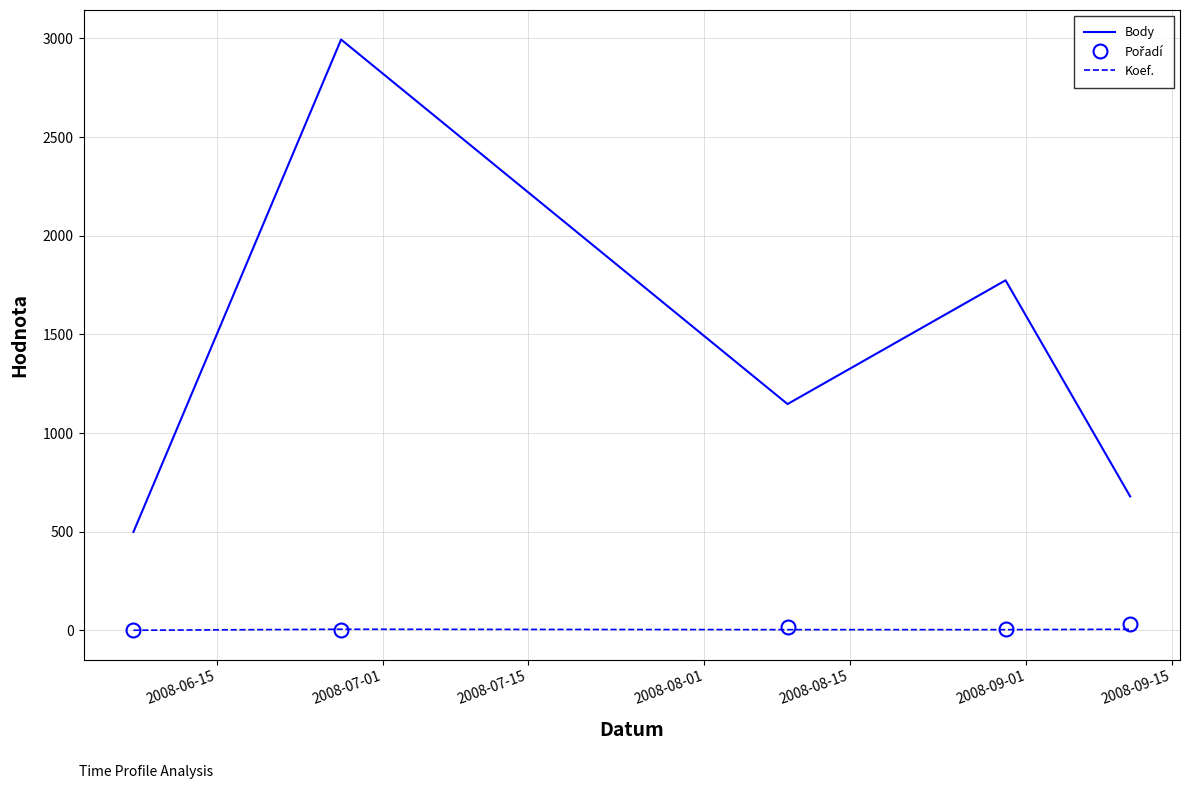

Which series has the widest spread of values?

Body